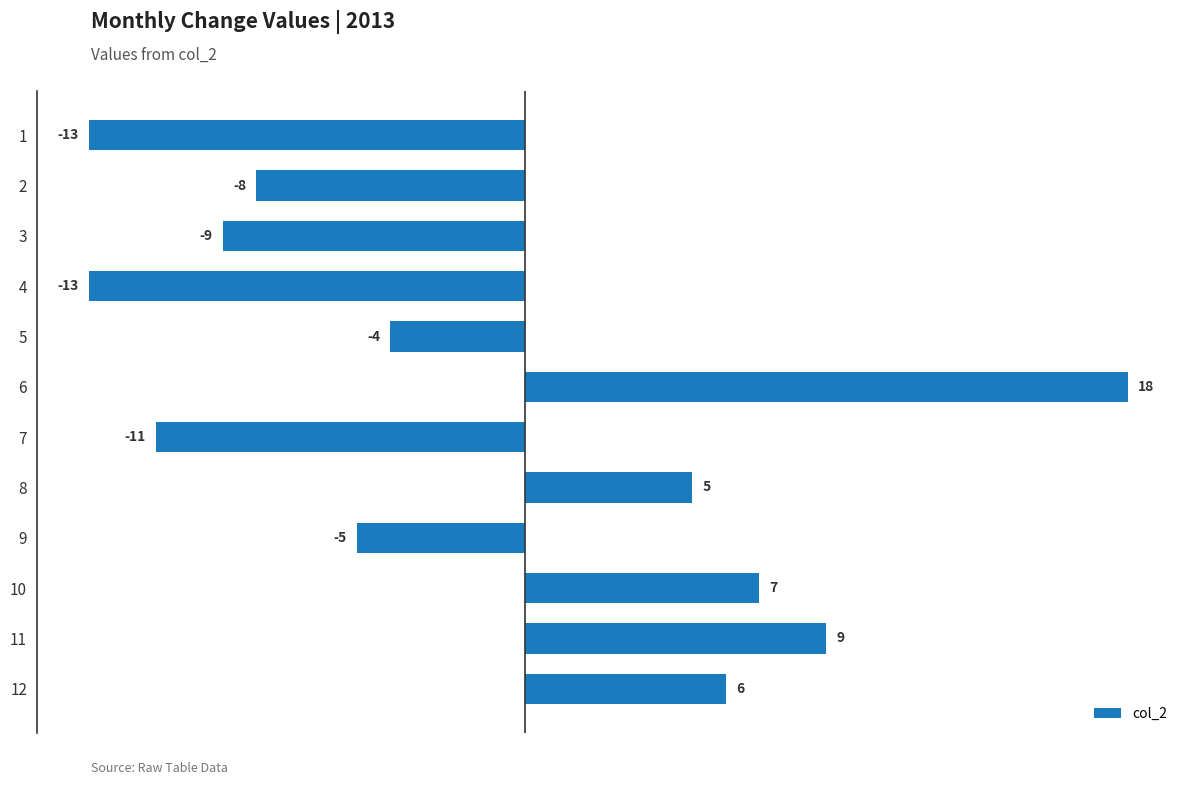

How many values exceed -4?

5